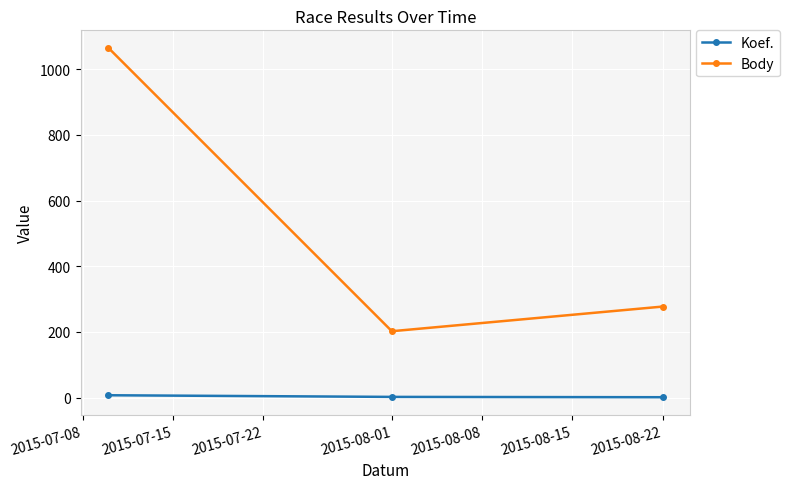

What is the difference between the second highest and minimum values in the Body series?

75